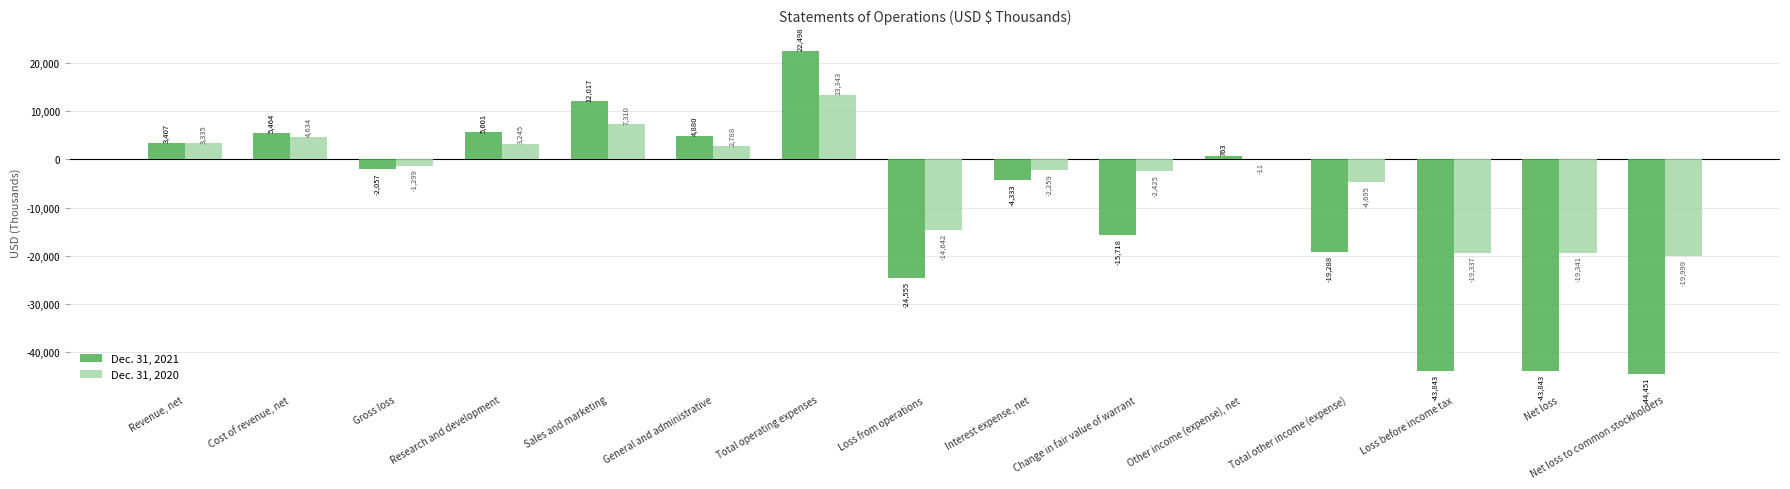

The value of Dec. 31, 2021 at Total operating expenses is 4812. True or false?

False